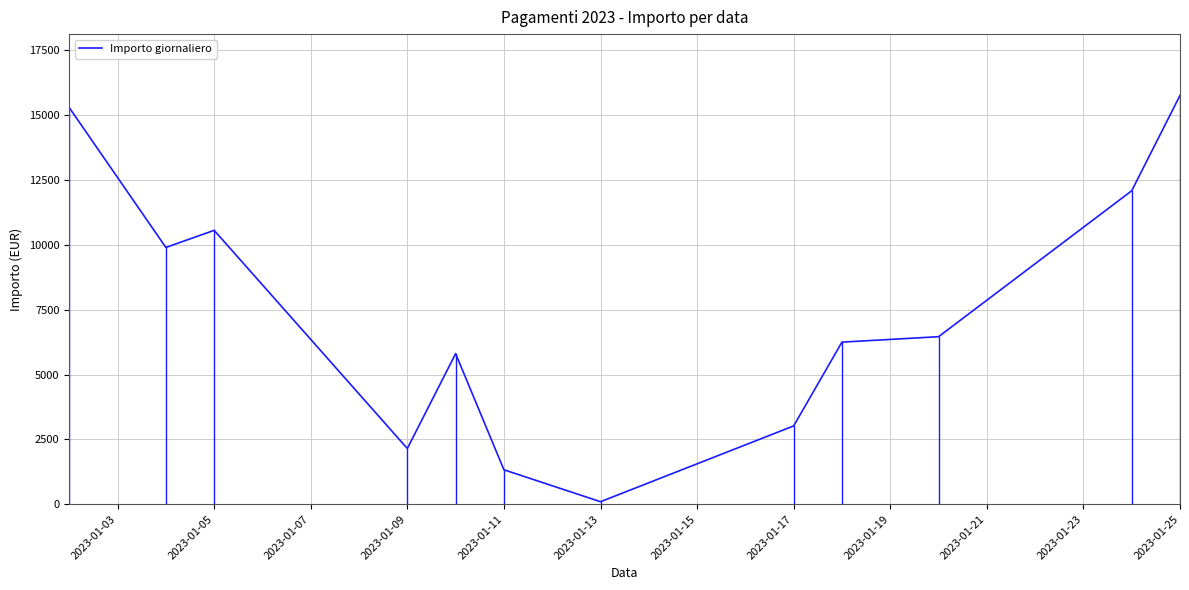

What is the maximum value shown in the chart?

15761.5